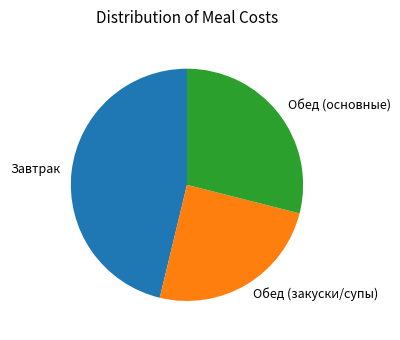

Does Завтрак account for over 50% of the chart?

No